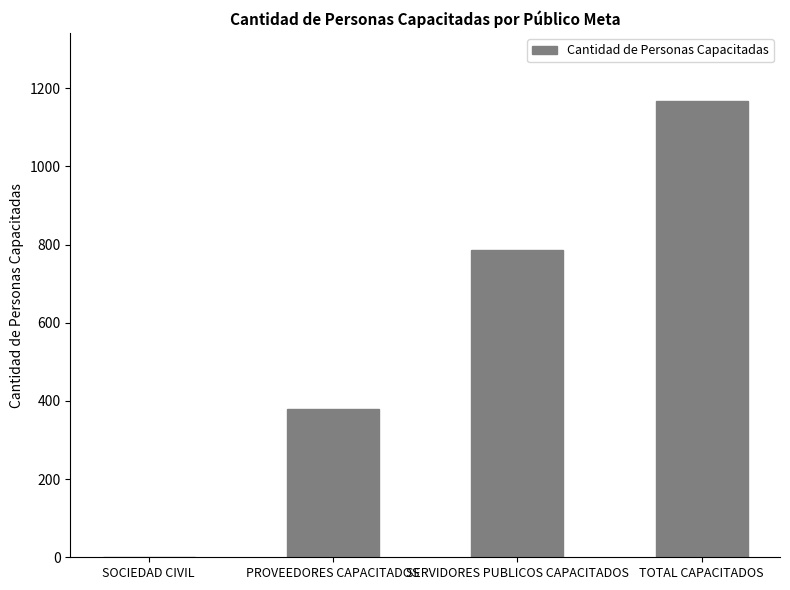

Are the bars grouped side by side (vs. stacked)?

No